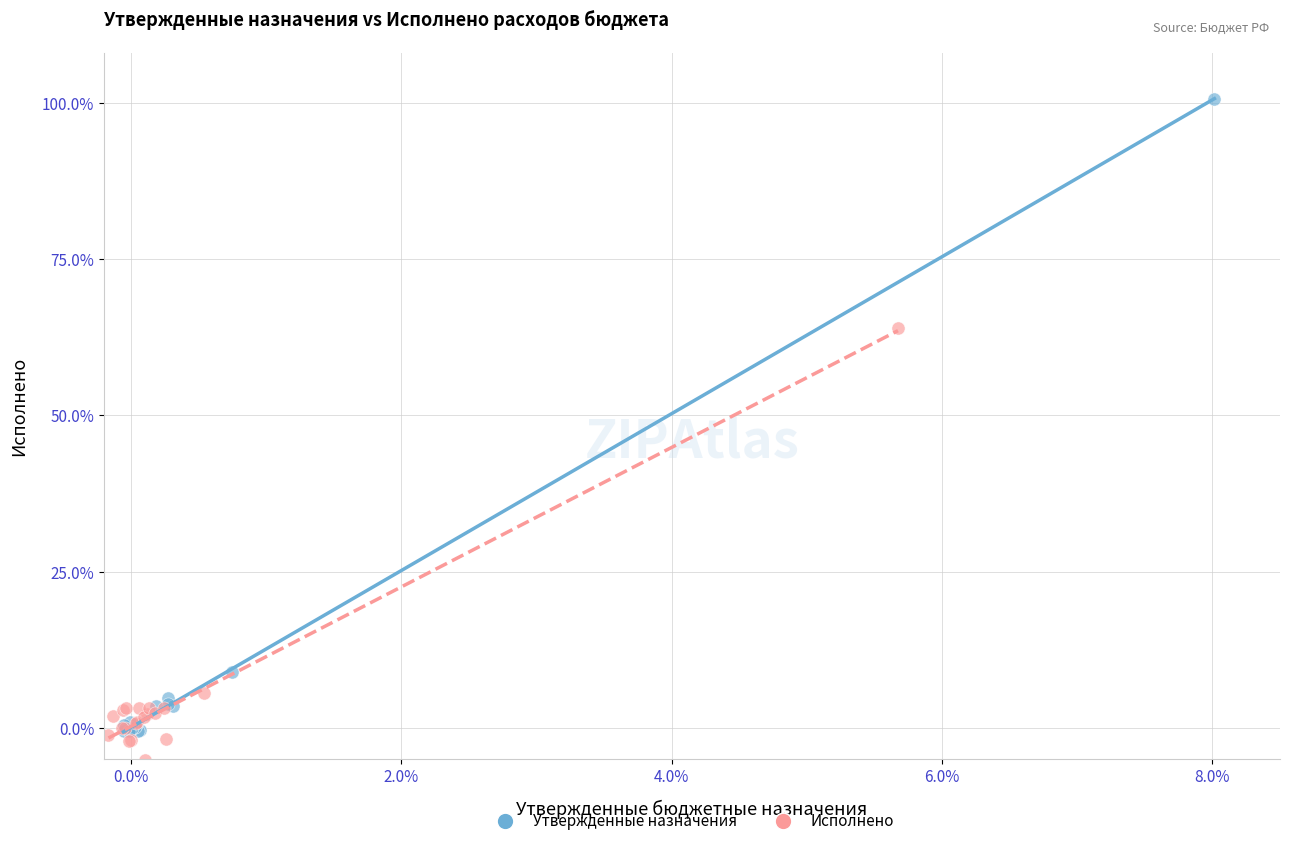

Which series contains the lowest Y value?

Исполнено